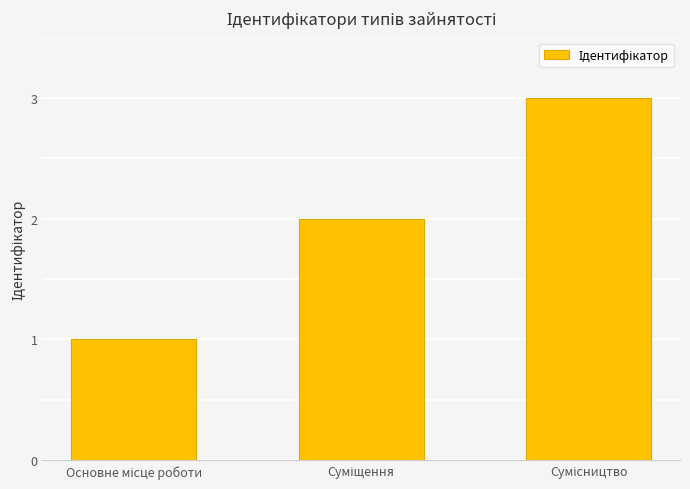

What is the sum of all values?

6